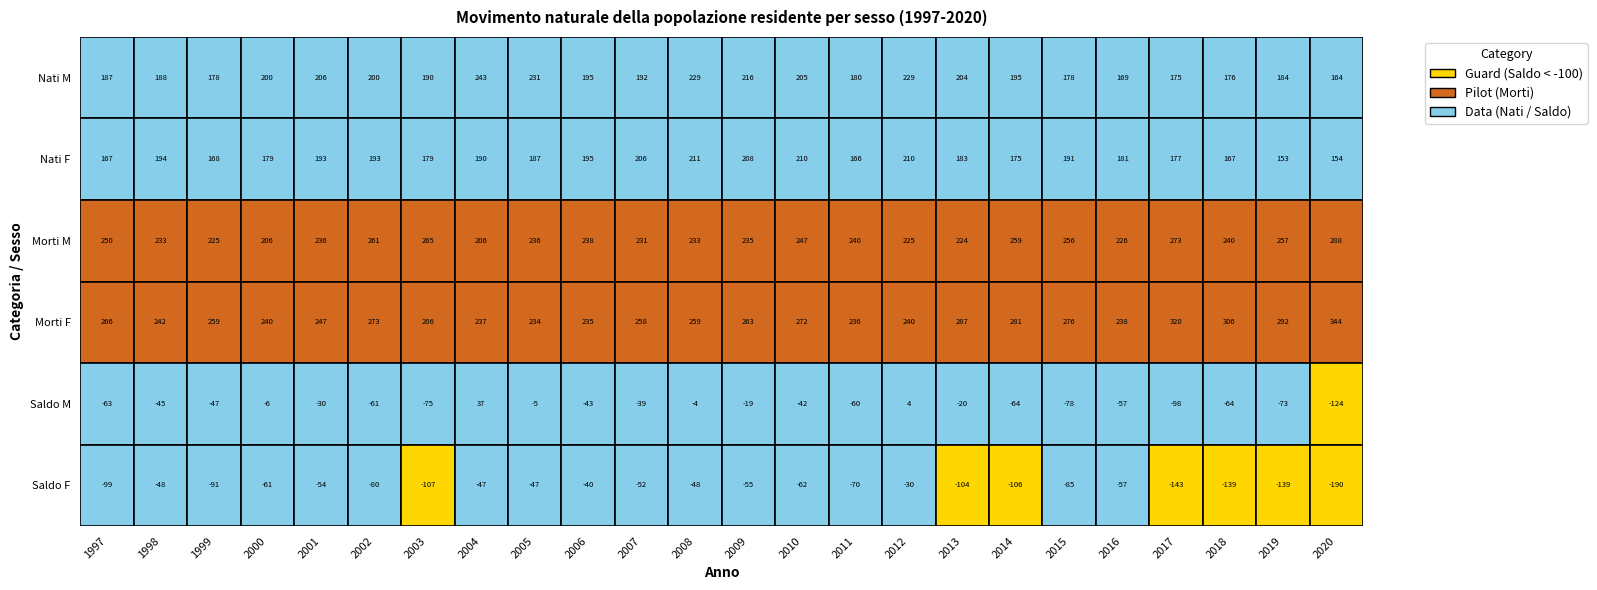

True or false: Saldo M has a value of -57 at 19.

True